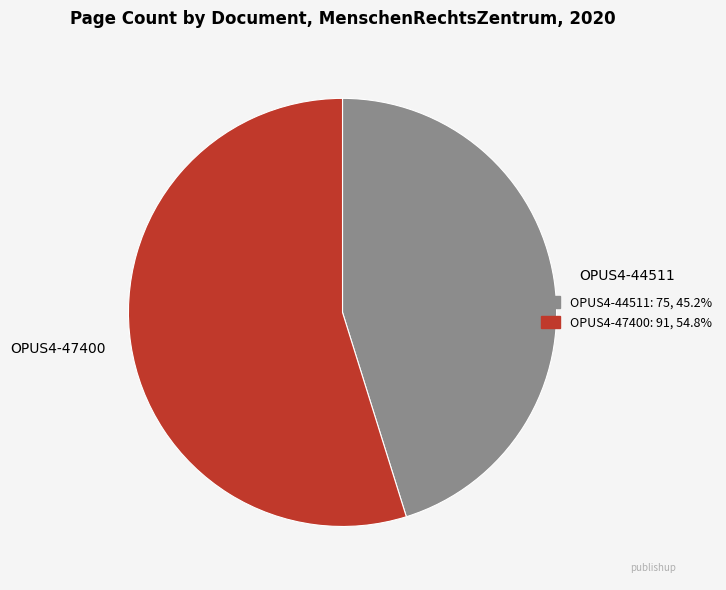

True or false: OPUS4-47400 accounts for 55% of the total.

True